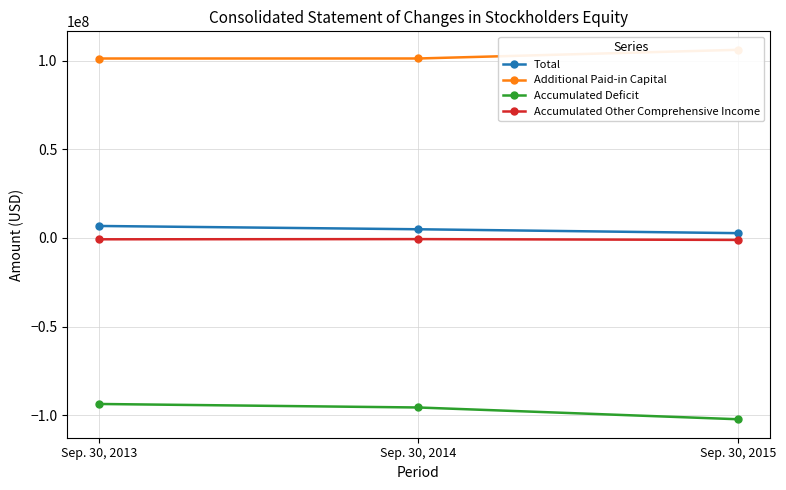

Between Sep. 30, 2014 and Sep. 30, 2015, which is larger?

Sep. 30, 2014